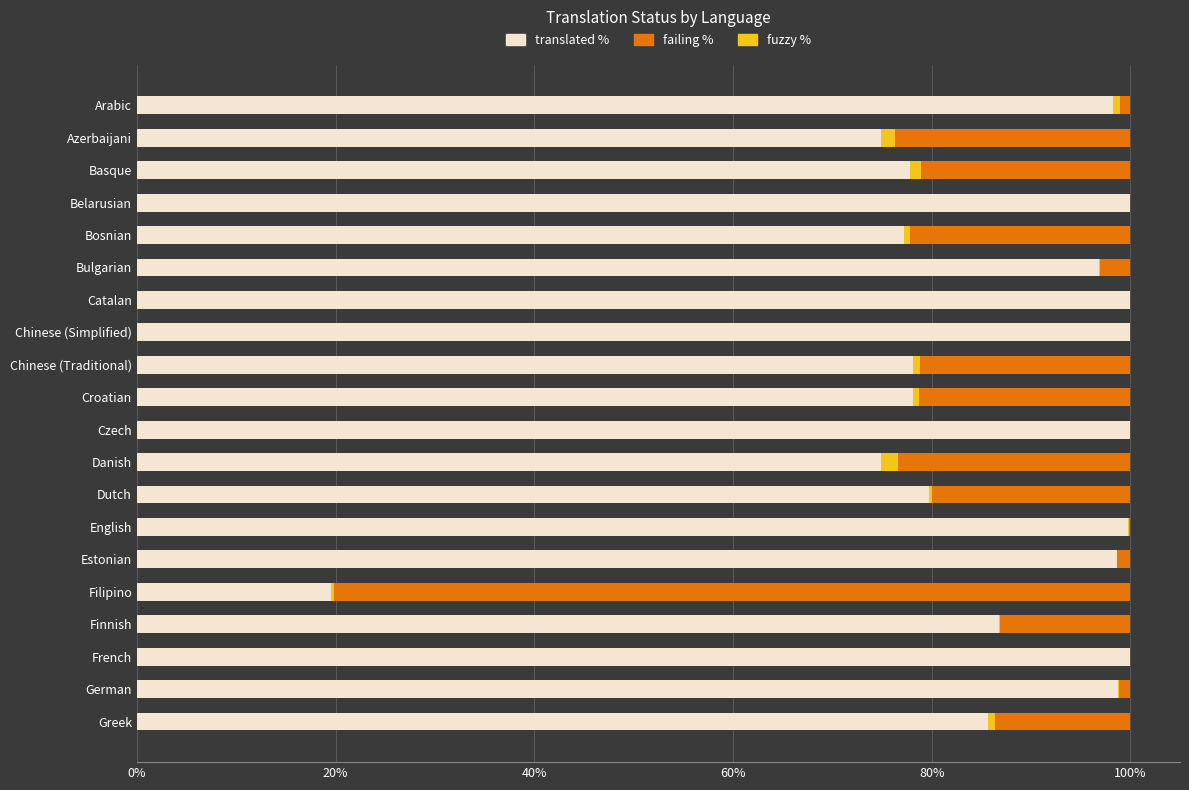

The value of translated % at Bosnian is 131.4. True or false?

False